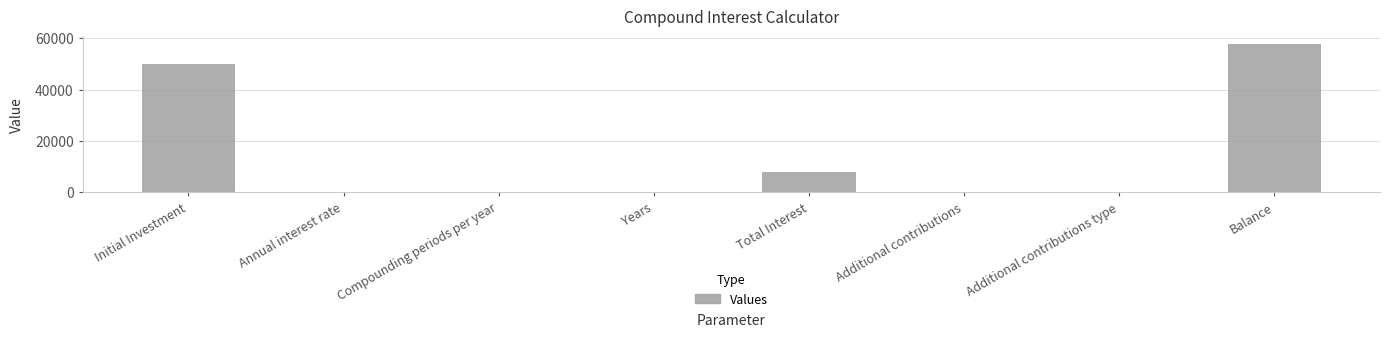

Is it true that the value at Initial Investment is 50000.0?

True